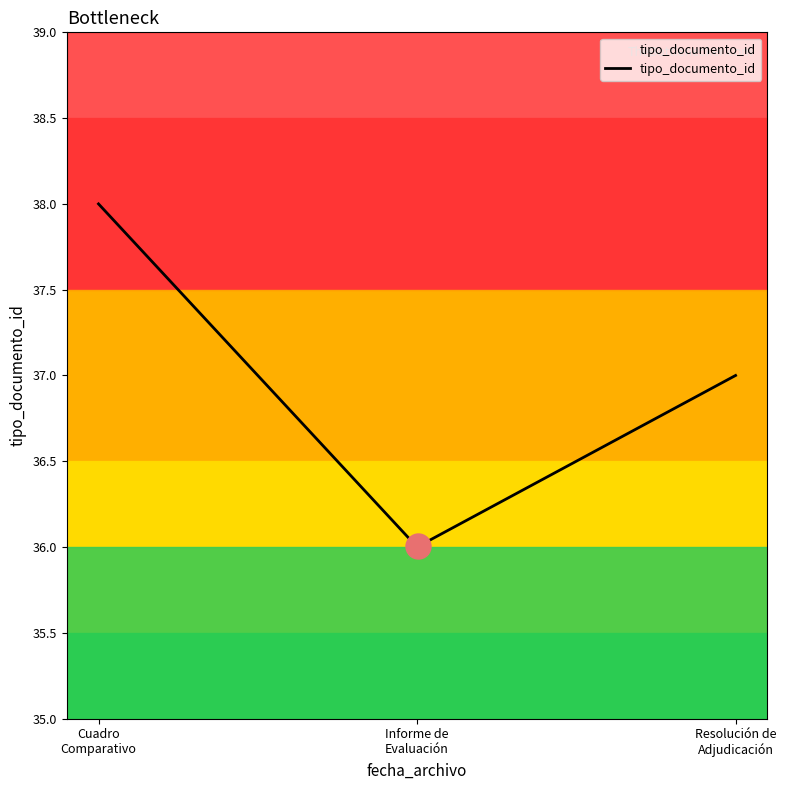

What is the difference between the maximum and minimum values?

2.0